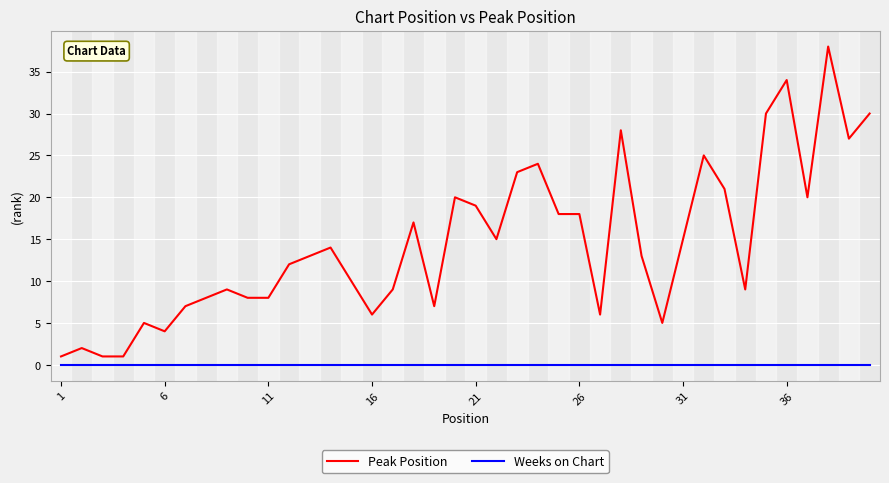

What is the greatest value displayed?

38